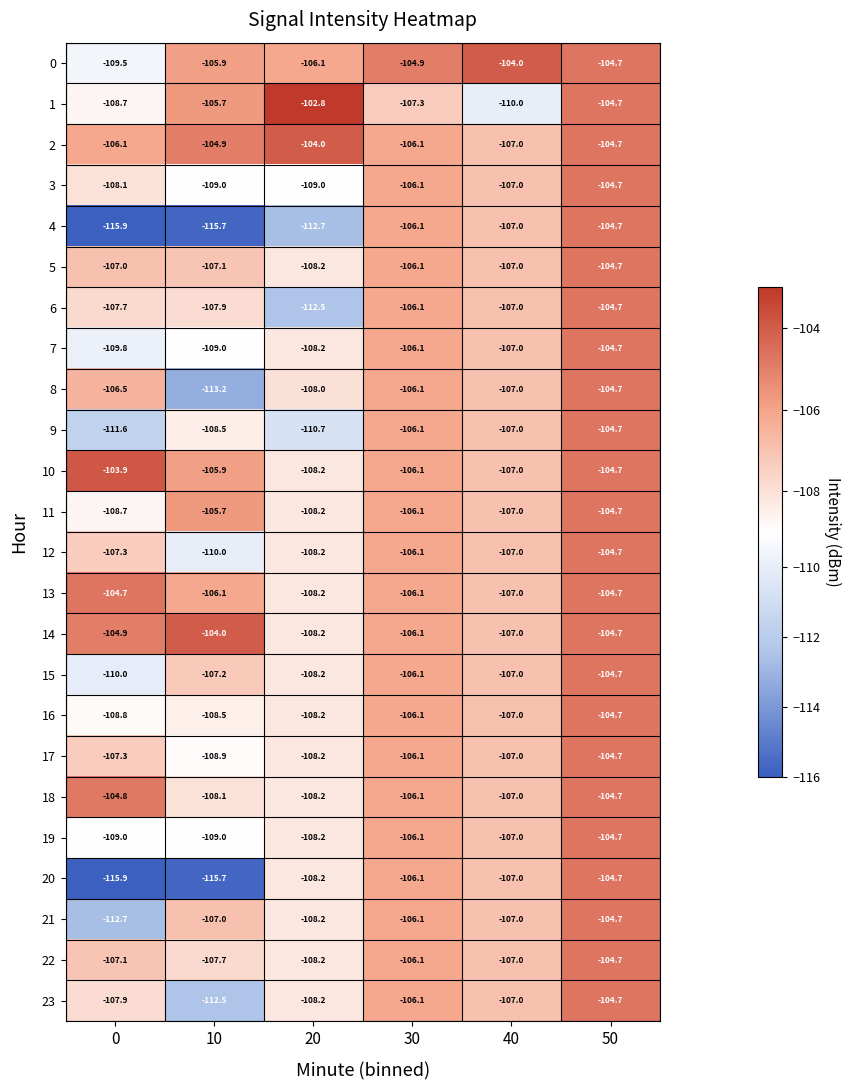

What is the minimum value for 14?

-108.2